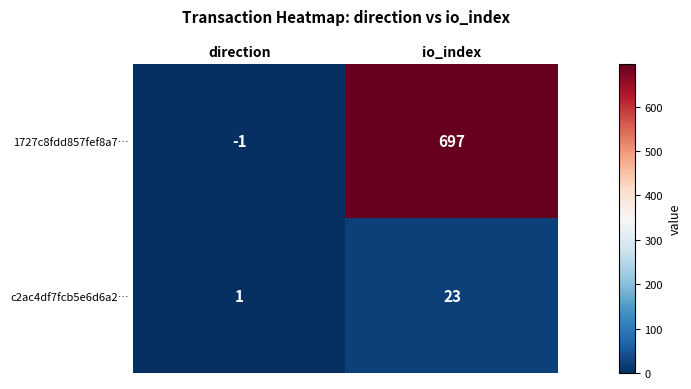

Which category has the highest value across all series?

io_index